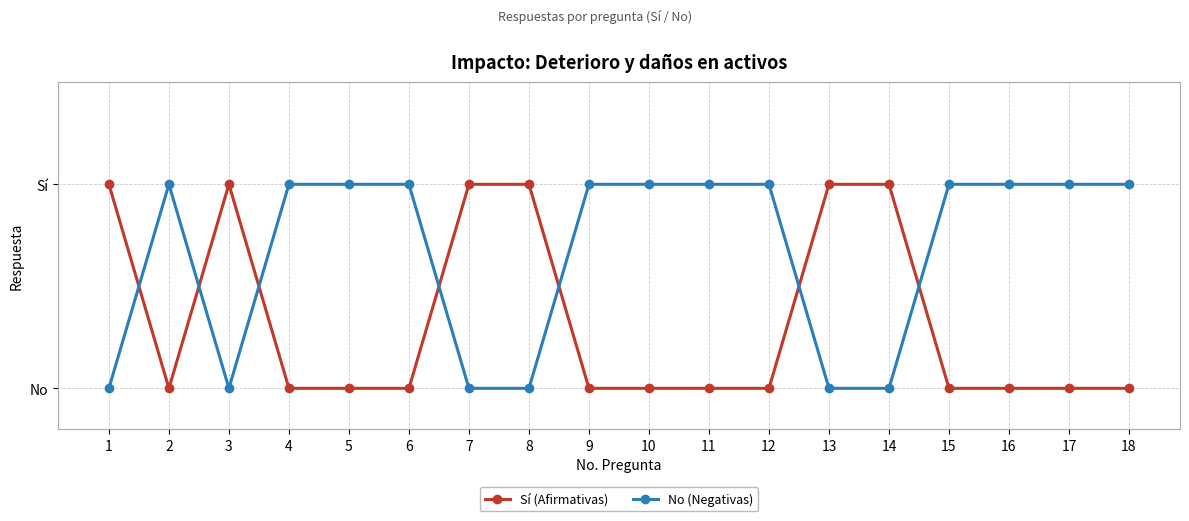

Is this an area chart (filled region under the line)?

No